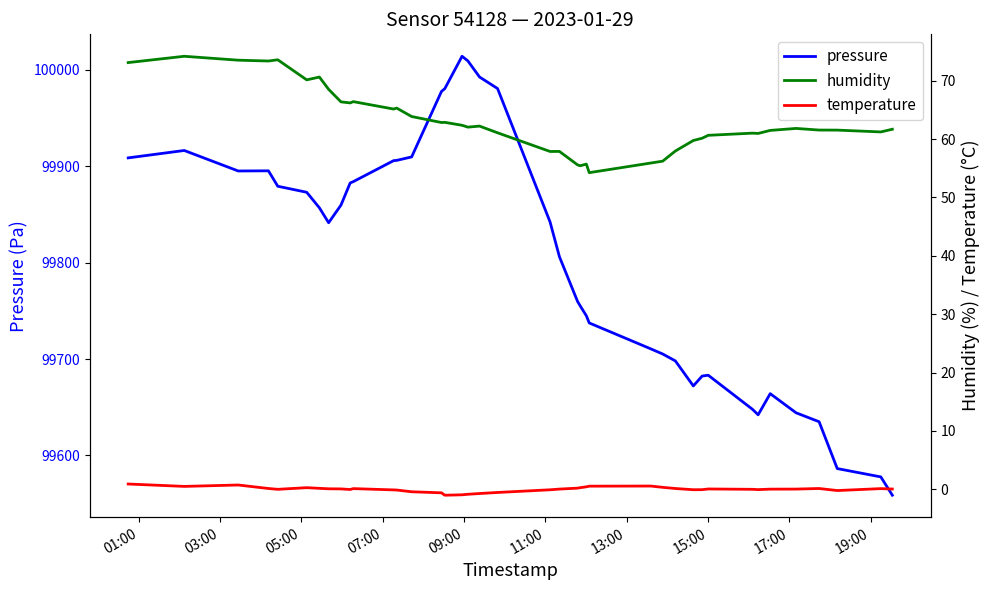

True or false: humidity and temperature intersect in this chart.

False